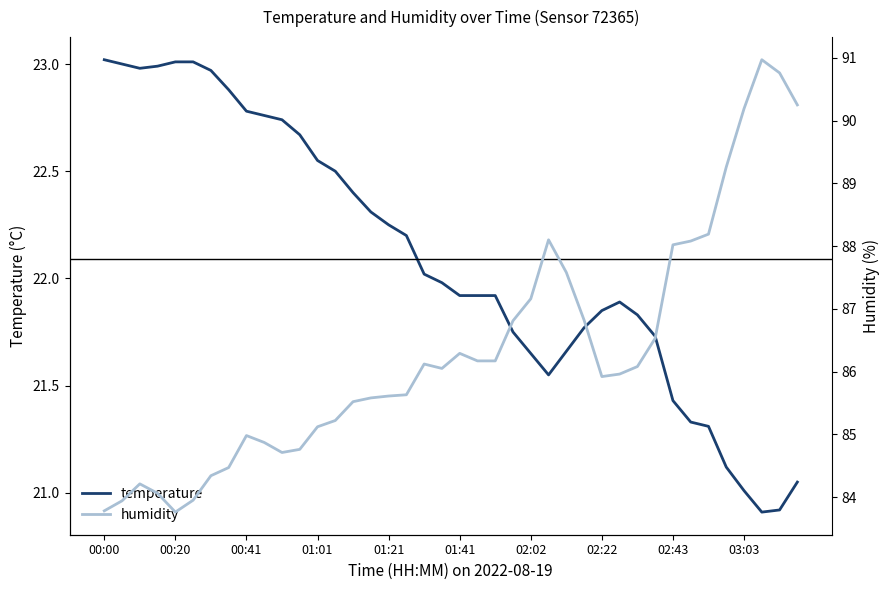

What is the lowest value of the temperature series?

20.9